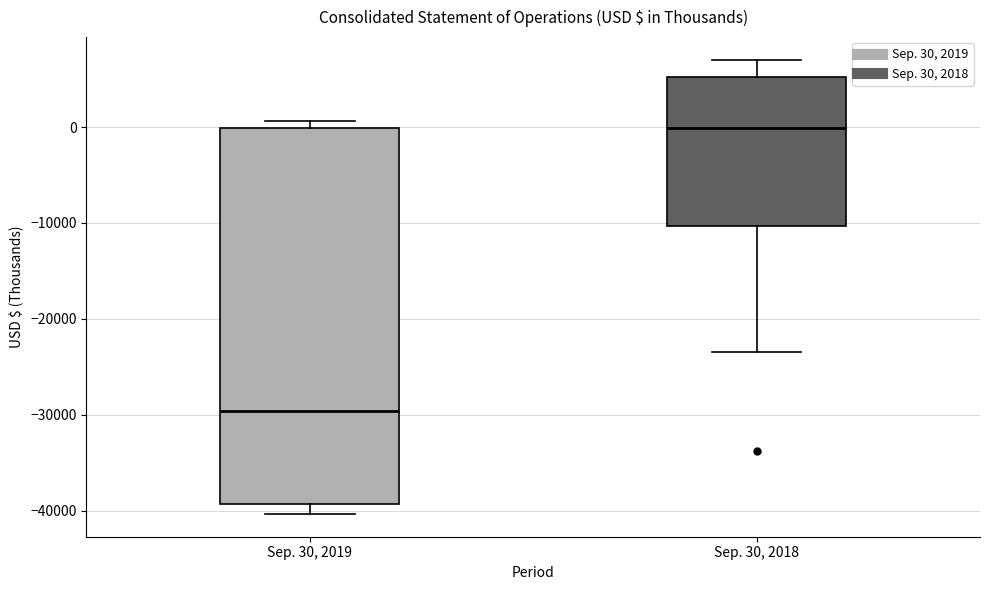

Where does the median line of the box for Sep. 30, 2018 sit on the y-axis? The values are not printed on the chart, so give them approximately, as read against the axis.

0